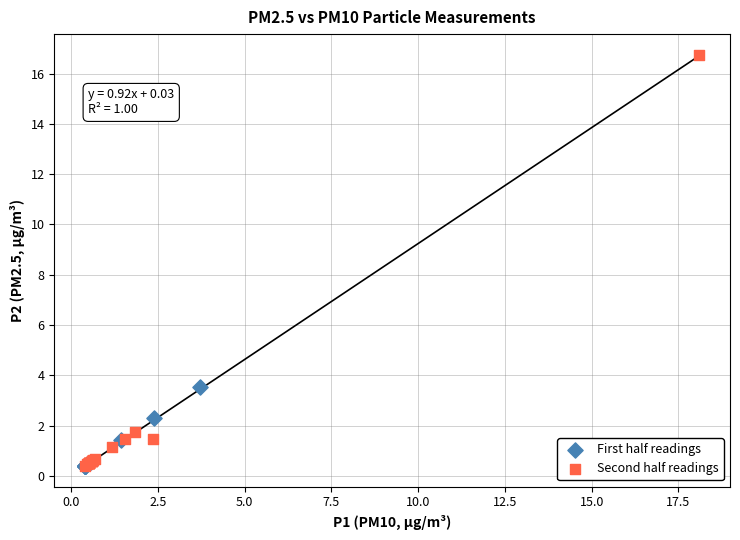

Which series has the largest Y range (max minus min)?

Second half readings